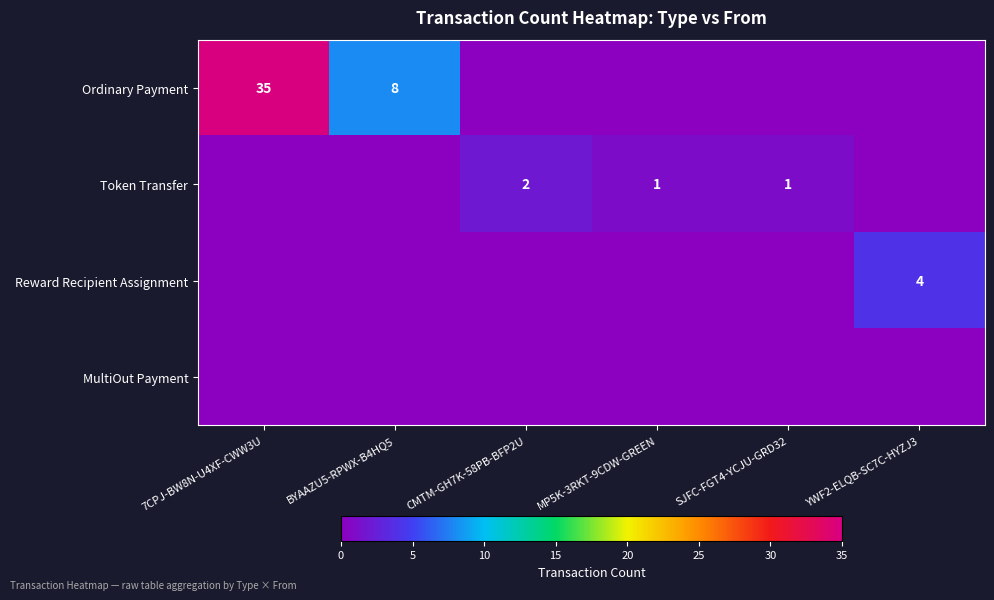

The value of Reward Recipient Assignment at YWF2-ELQB-SC7C-HYZJ3 is 4. True or false?

True